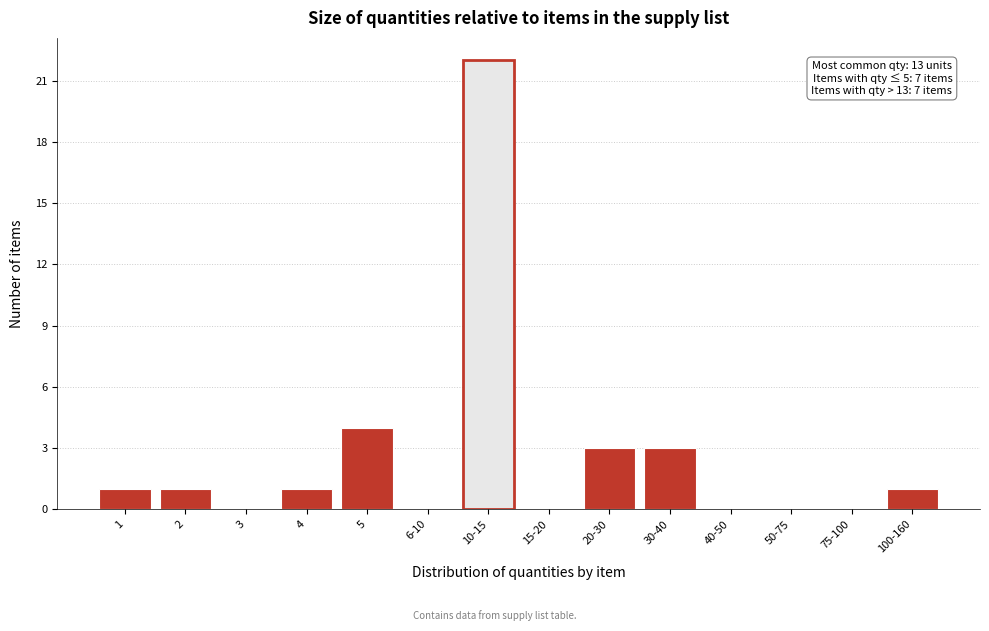

Reading left to right, extract all data points from this chart.

1=1	2=1	3=0	4=1	5=4	6-10=0	10-15=22	15-20=0	20-30=3	30-40=3	40-50=0	50-75=0	75-100=0	100-160=1